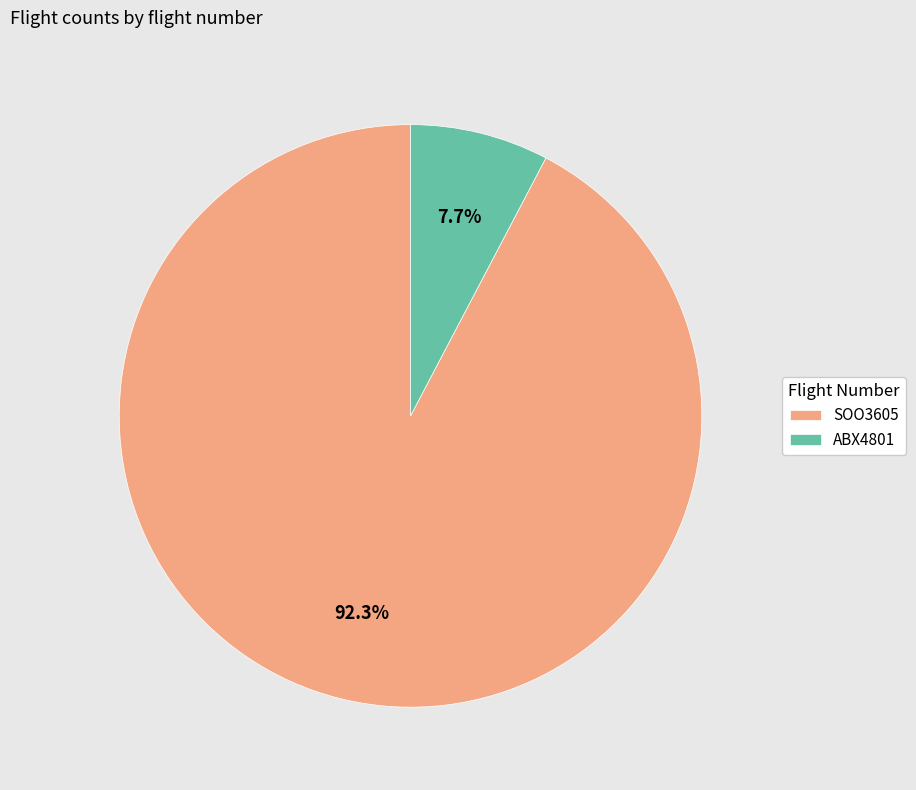

What percentage is the ABX4801 slice, to the nearest percent?

8%